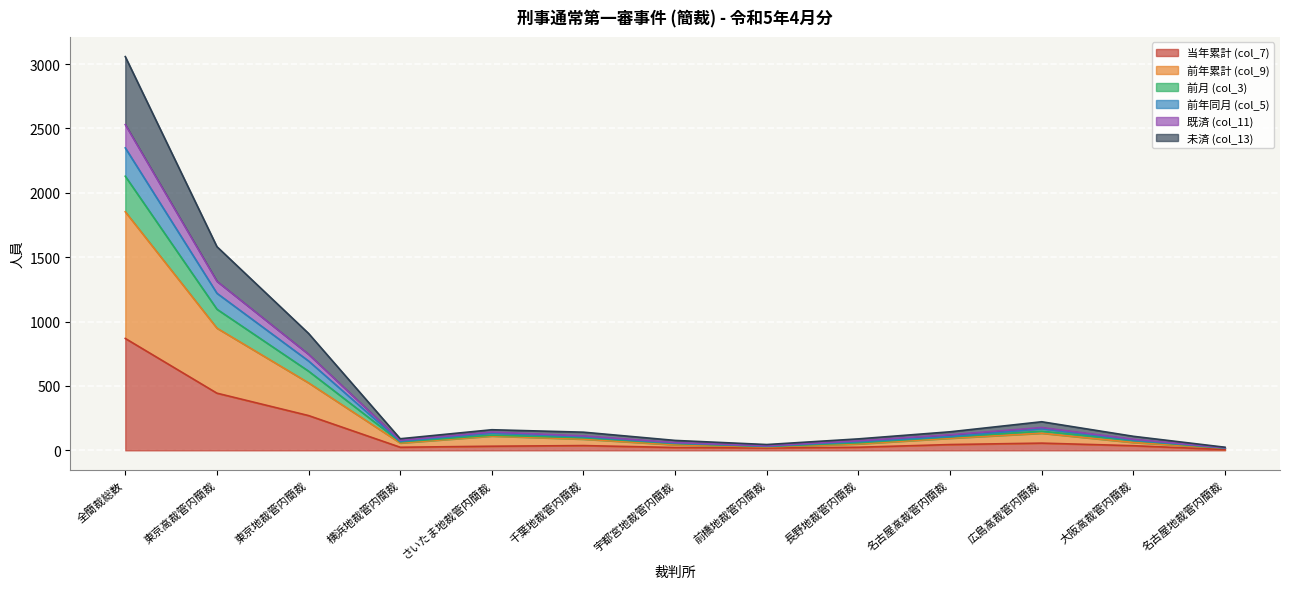

At which category is the sum across all series the highest?

全簡裁総数